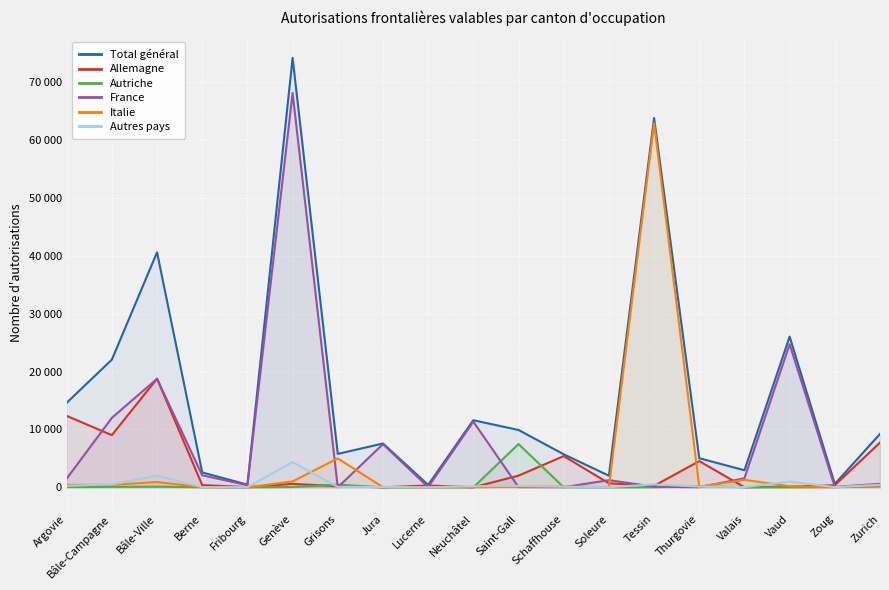

At which label is Allemagne closest to 9393?

Bâle-Campagne